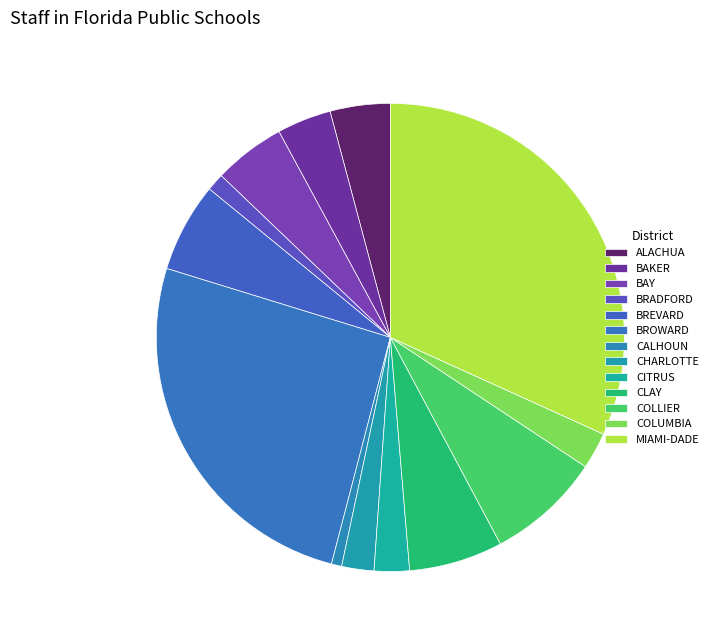

True or false: MIAMI-DADE accounts for 32% of the total.

True